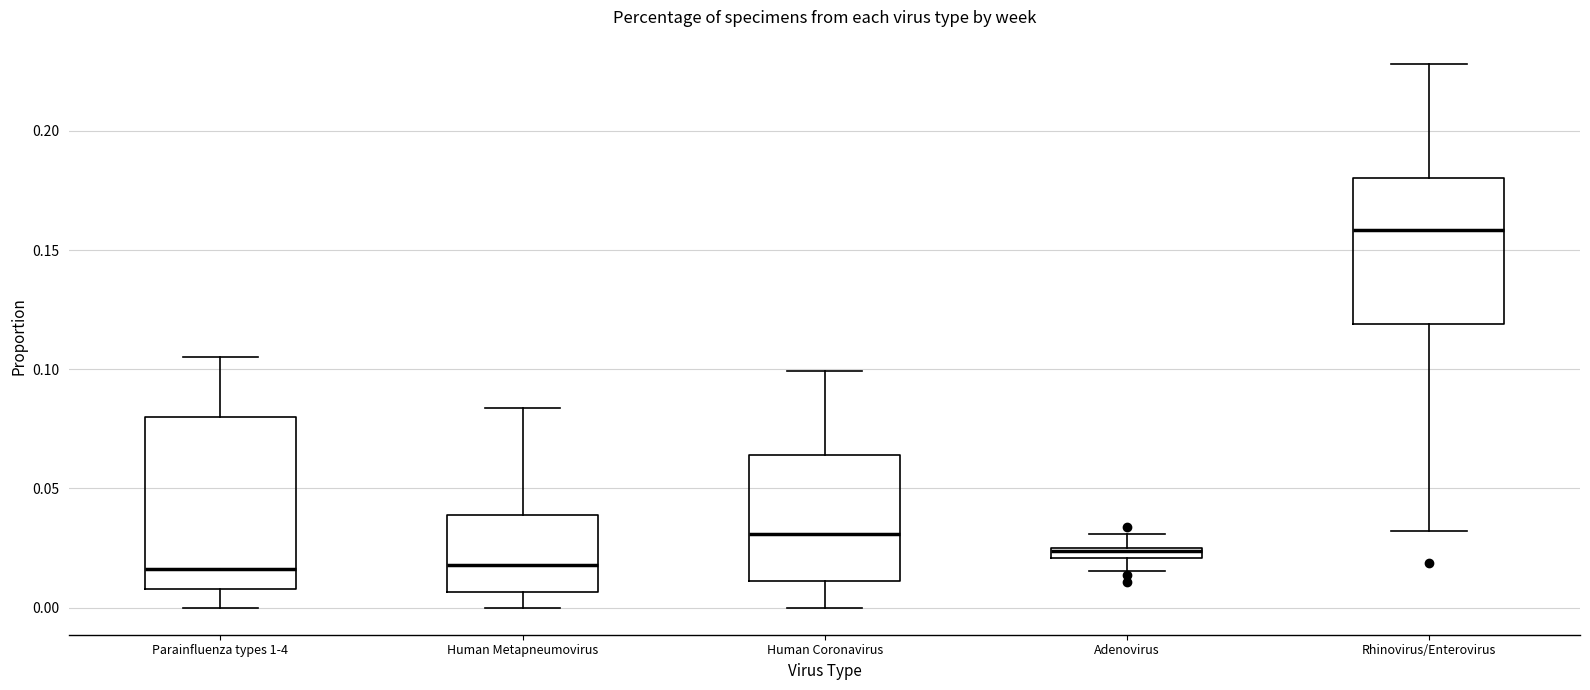

Where does the upper whisker of the box for Adenovirus end on the y-axis? The values are not printed on the chart, so give them approximately, as read against the axis.

0.030